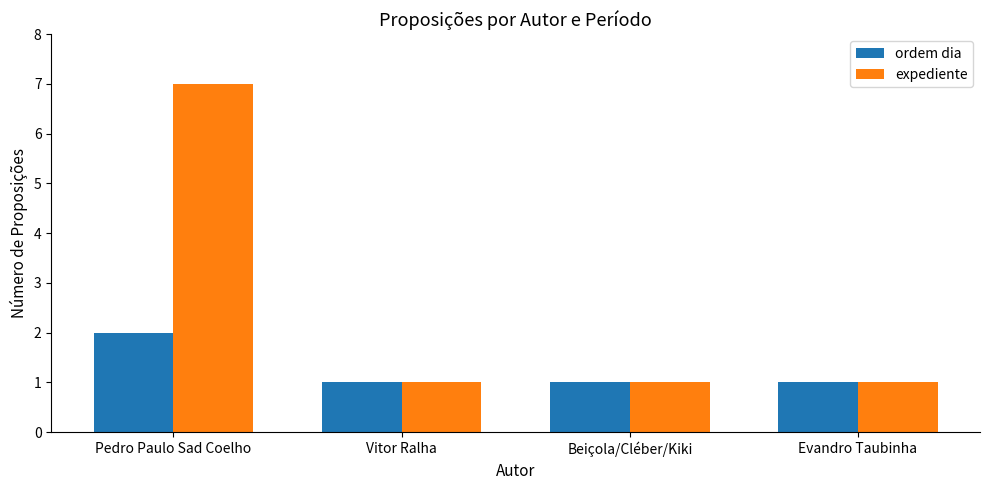

How many series are shown in this chart?

2